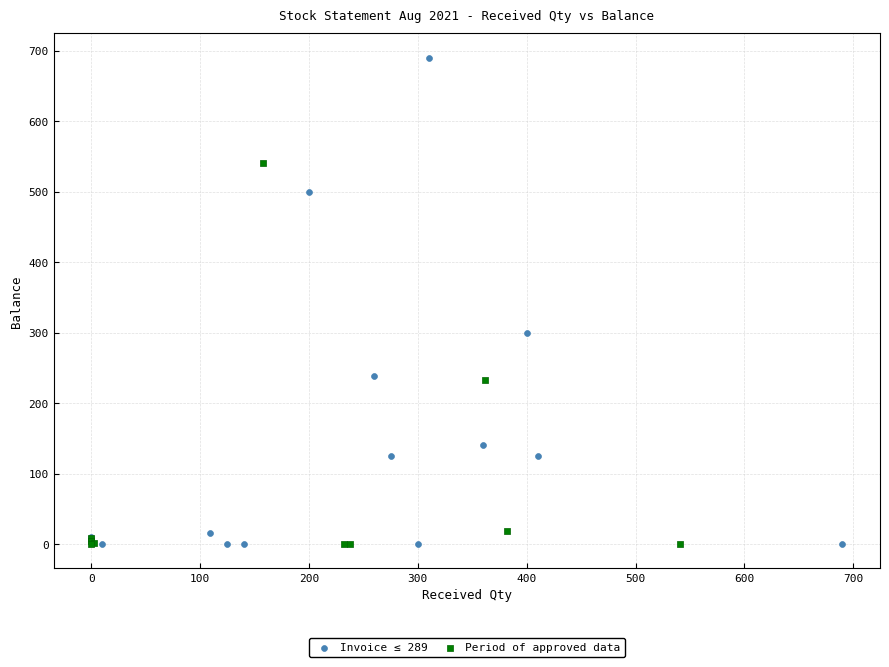

Which series has the largest Y range (max minus min)?

Invoice ≤ 289